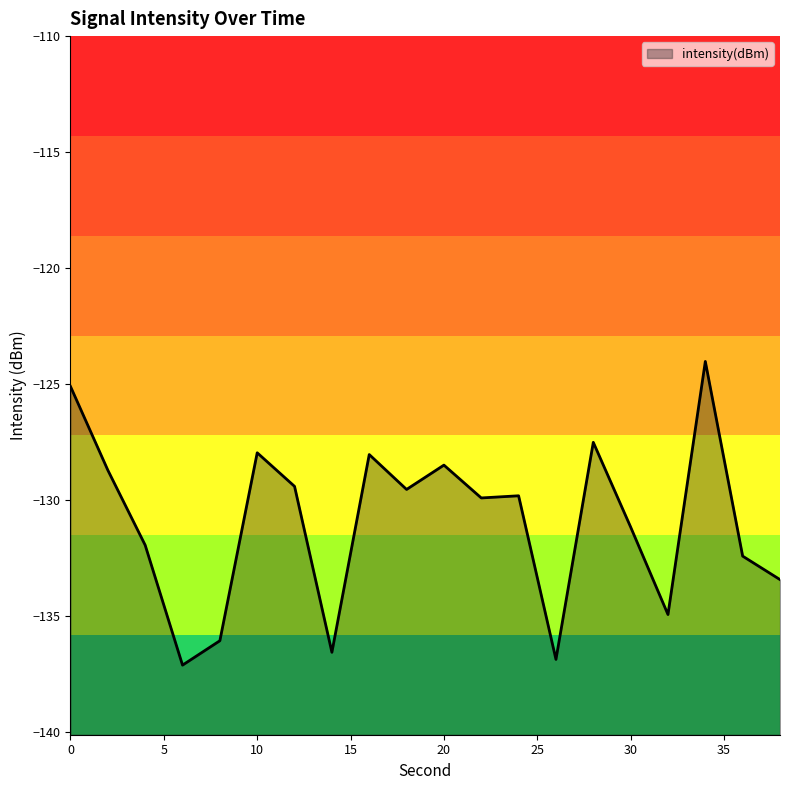

What is the difference between the maximum and minimum values?

13.1